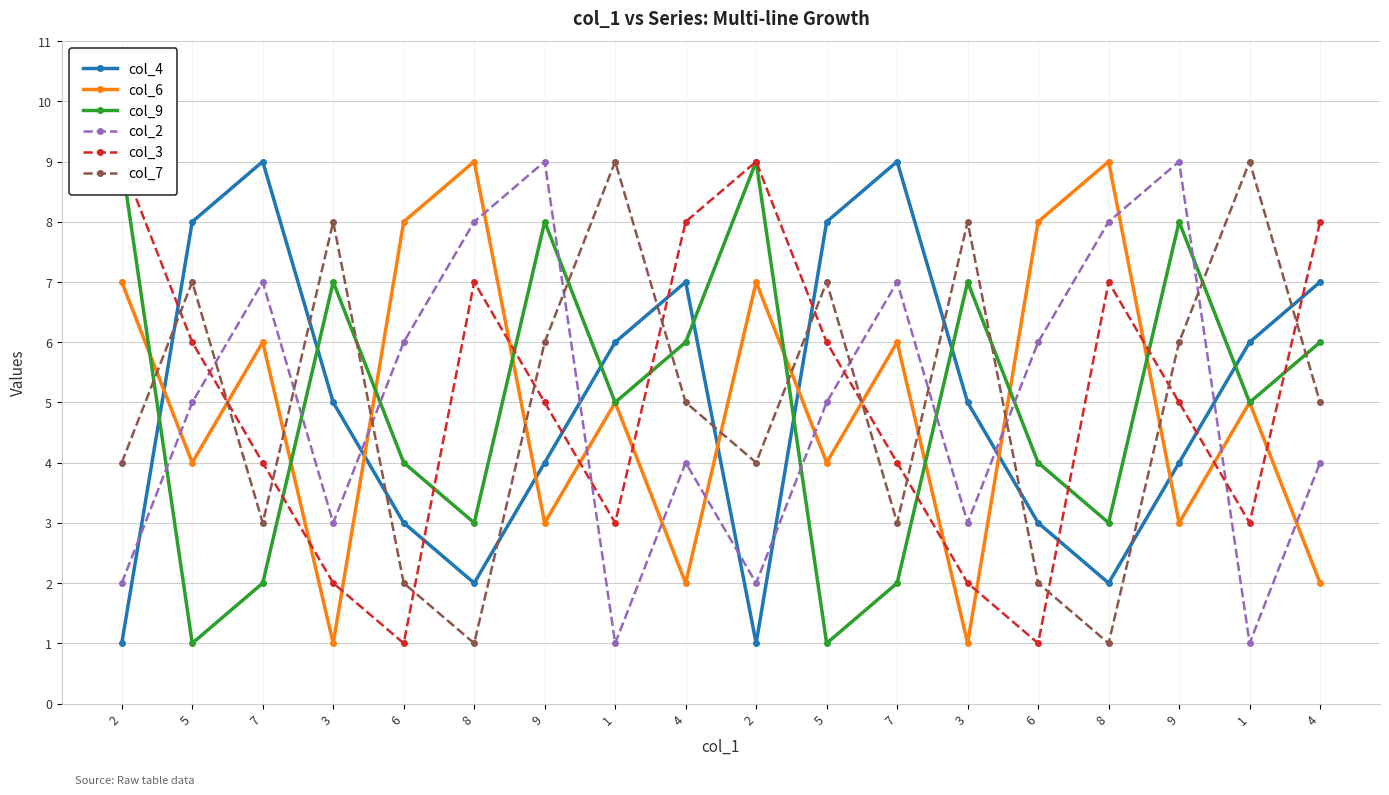

Does the chart display data point markers on the line(s)?

Yes